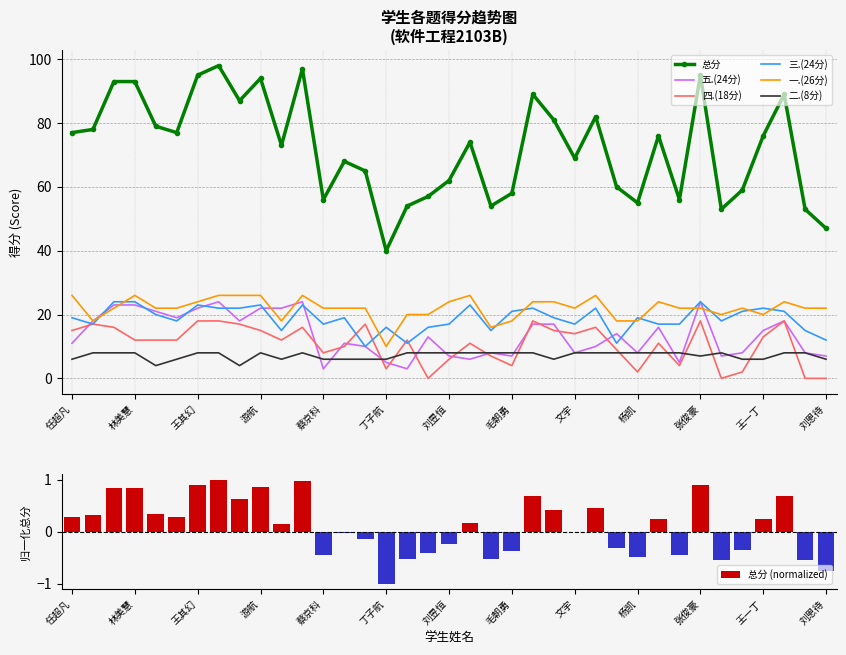

What is the lowest value of the 总分 series?

40